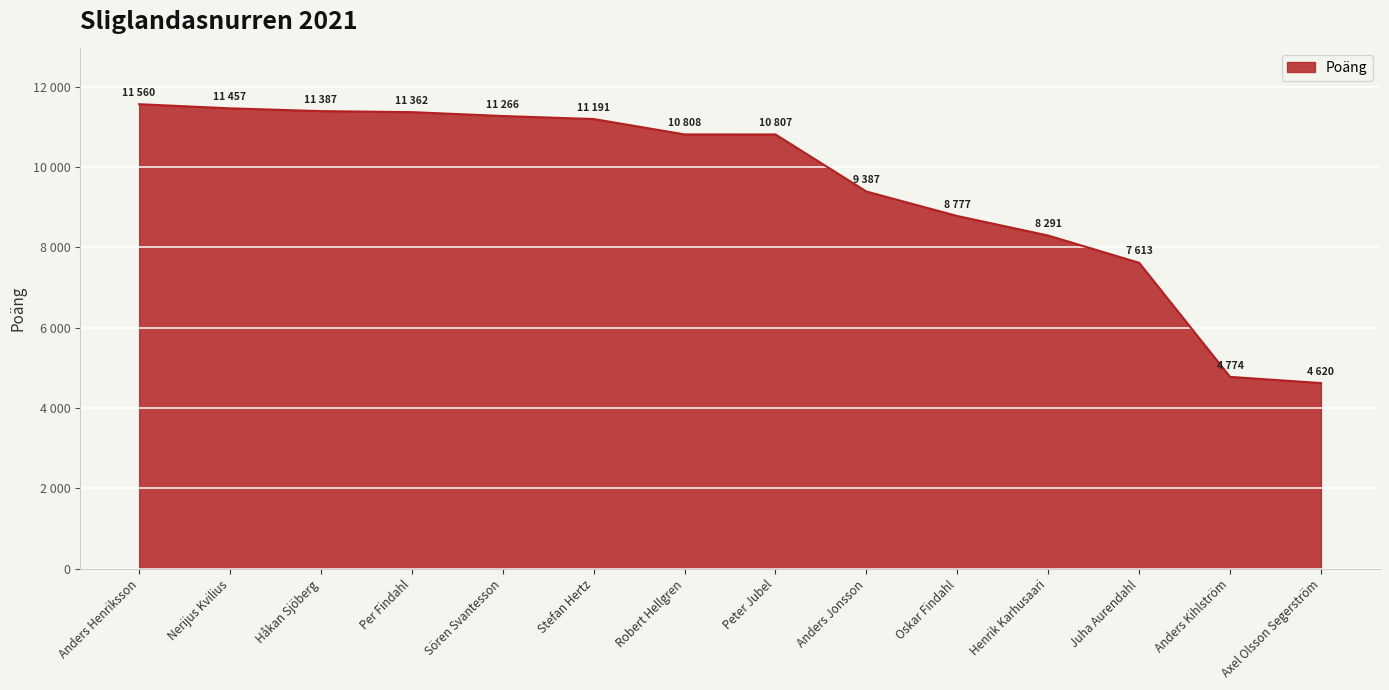

What is the minimum value shown in the chart?

4620.3